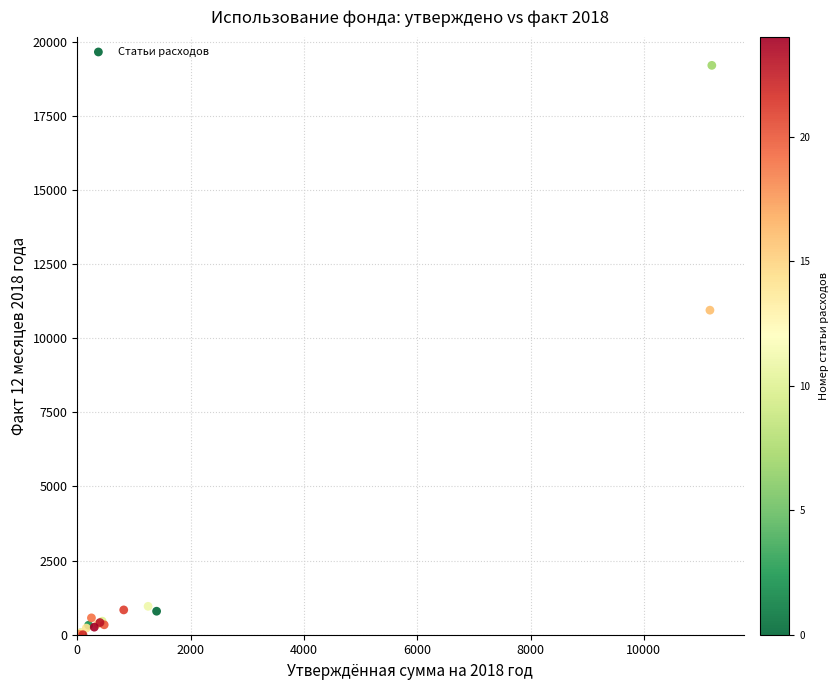

What Y value in the scatter plot is closest to 9597?

10941.8